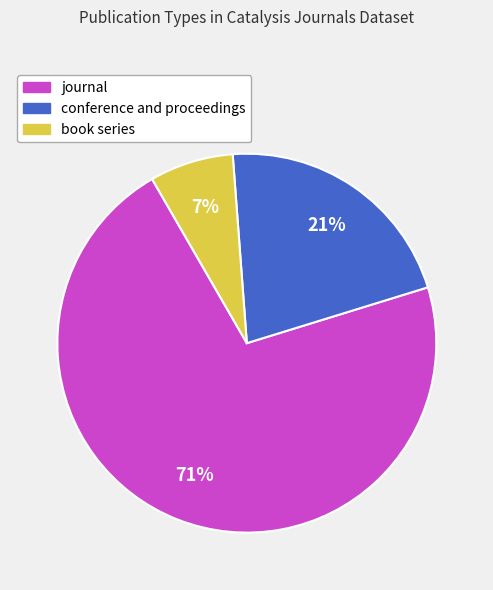

To the nearest percent, what is the average slice percentage?

33%